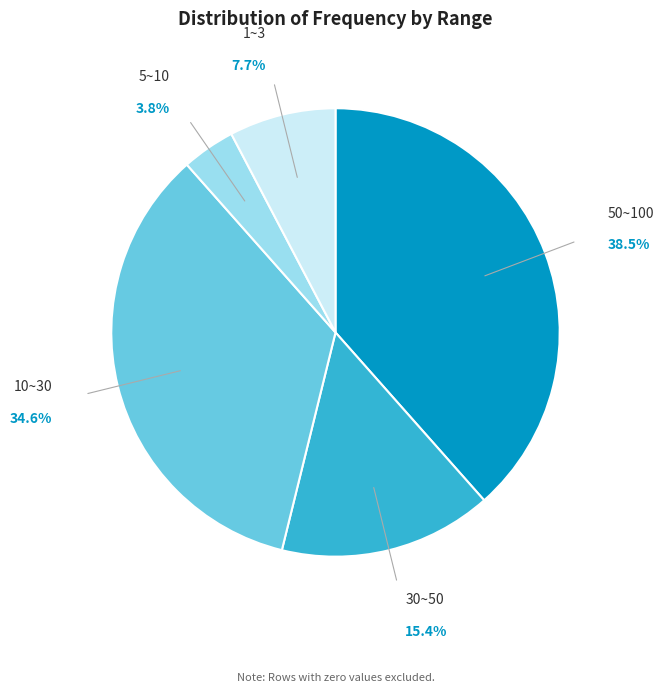

Is 30~50 the majority of the pie?

No